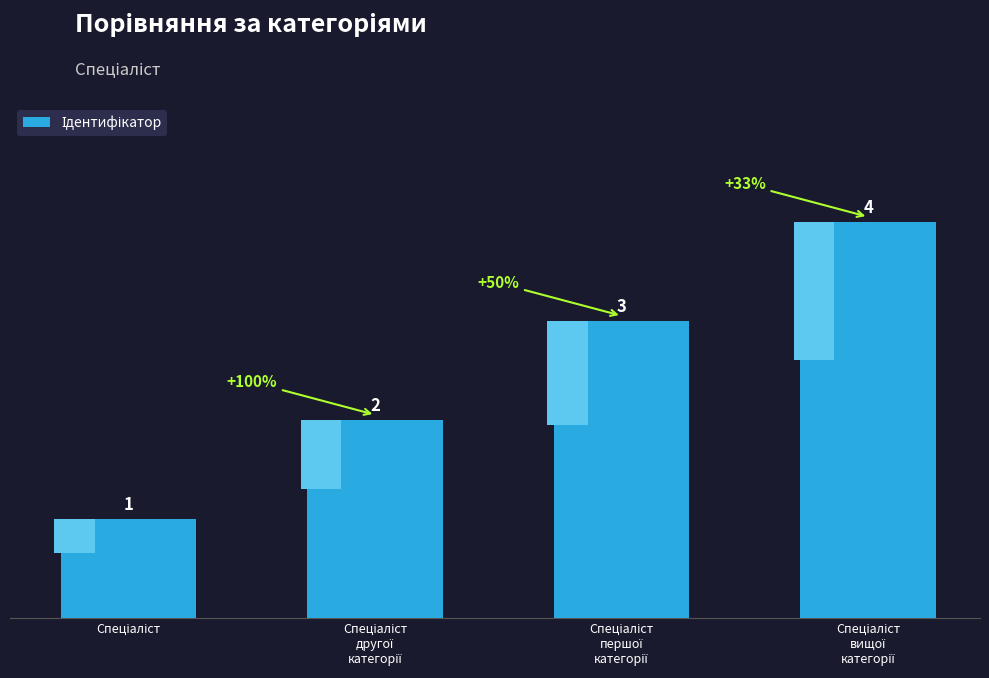

List the labels in order of value, smallest first.

Спеціаліст, Спеціаліст
другої
категорії, Спеціаліст
першої
категорії, Спеціаліст
вищої
категорії